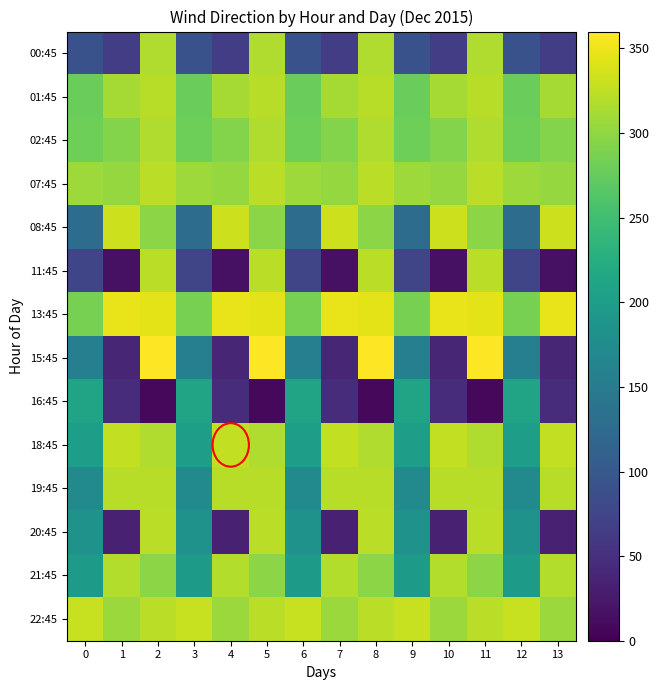

Reading left to right, transcribe all the data shown in this chart.

00:45: 0=91	1=65	2=317	3=91	4=65	5=317	6=91	7=65	8=317	9=91	10=65	11=317	12=91	13=65
01:45: 0=278	1=312	2=321	3=278	4=312	5=321	6=278	7=312	8=321	9=278	10=312	11=321	12=278	13=312
02:45: 0=281	1=293	2=317	3=281	4=293	5=317	6=281	7=293	8=317	9=281	10=293	11=317	12=281	13=293
07:45: 0=307	1=303	2=323	3=307	4=303	5=323	6=307	7=303	8=323	9=307	10=303	11=323	12=307	13=303
08:45: 0=127	1=333	2=298	3=127	4=333	5=298	6=127	7=333	8=298	9=127	10=333	11=298	12=127	13=333
11:45: 0=75	1=16	2=323	3=75	4=16	5=323	6=75	7=16	8=323	9=75	10=16	11=323	12=75	13=16
13:45: 0=286	1=348	2=345	3=286	4=348	5=345	6=286	7=348	8=345	9=286	10=348	11=345	12=286	13=348
15:45: 0=156	1=39	2=359	3=156	4=39	5=359	6=156	7=39	8=359	9=156	10=39	11=359	12=156	13=39
16:45: 0=210	1=45	2=8	3=210	4=45	5=8	6=210	7=45	8=8	9=210	10=45	11=8	12=210	13=45
18:45: 0=200	1=327	2=317	3=200	4=327	5=317	6=200	7=327	8=317	9=200	10=327	11=317	12=200	13=327
19:45: 0=172	1=321	2=321	3=172	4=321	5=321	6=172	7=321	8=321	9=172	10=321	11=321	12=172	13=321
20:45: 0=184	1=33	2=323	3=184	4=33	5=323	6=184	7=33	8=323	9=184	10=33	11=323	12=184	13=33
21:45: 0=196	1=319	2=298	3=196	4=319	5=298	6=196	7=319	8=298	9=196	10=319	11=298	12=196	13=319
22:45: 0=330	1=306	2=323	3=330	4=306	5=323	6=330	7=306	8=323	9=330	10=306	11=323	12=330	13=306